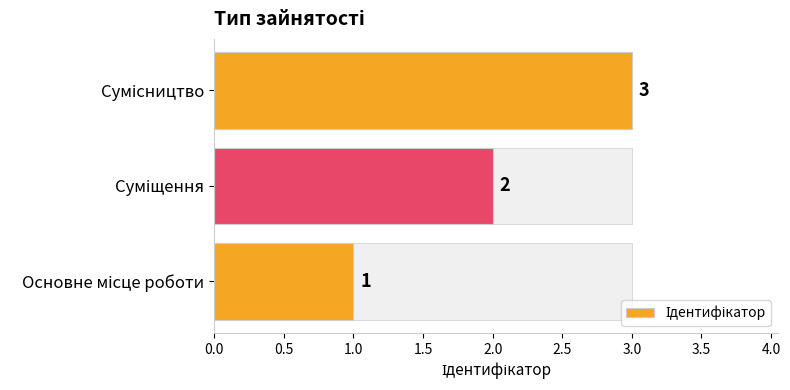

What is the maximum value shown in the chart?

3